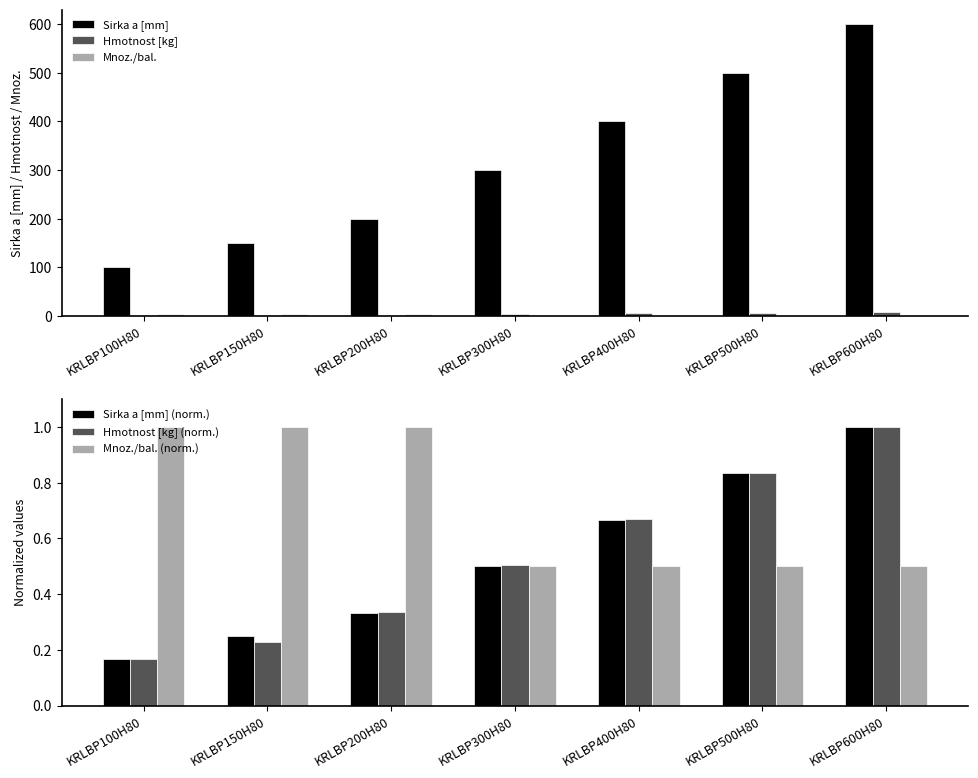

Is the value of Hmotnost [kg] (norm.) at KRLBP600H80 greater than the value of Mnoz./bal. (norm.) at KRLBP600H80?

Yes